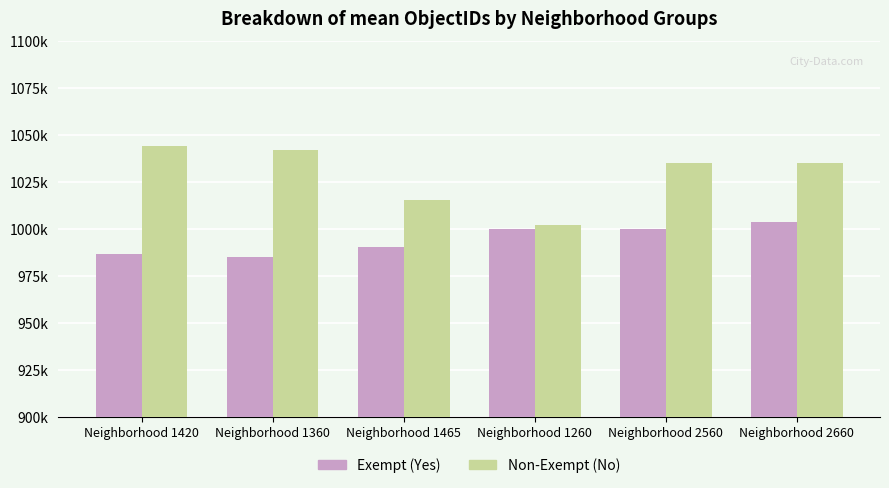

Rank the series at Neighborhood 2660 from highest to lowest value.

Non-Exempt (No), Exempt (Yes)